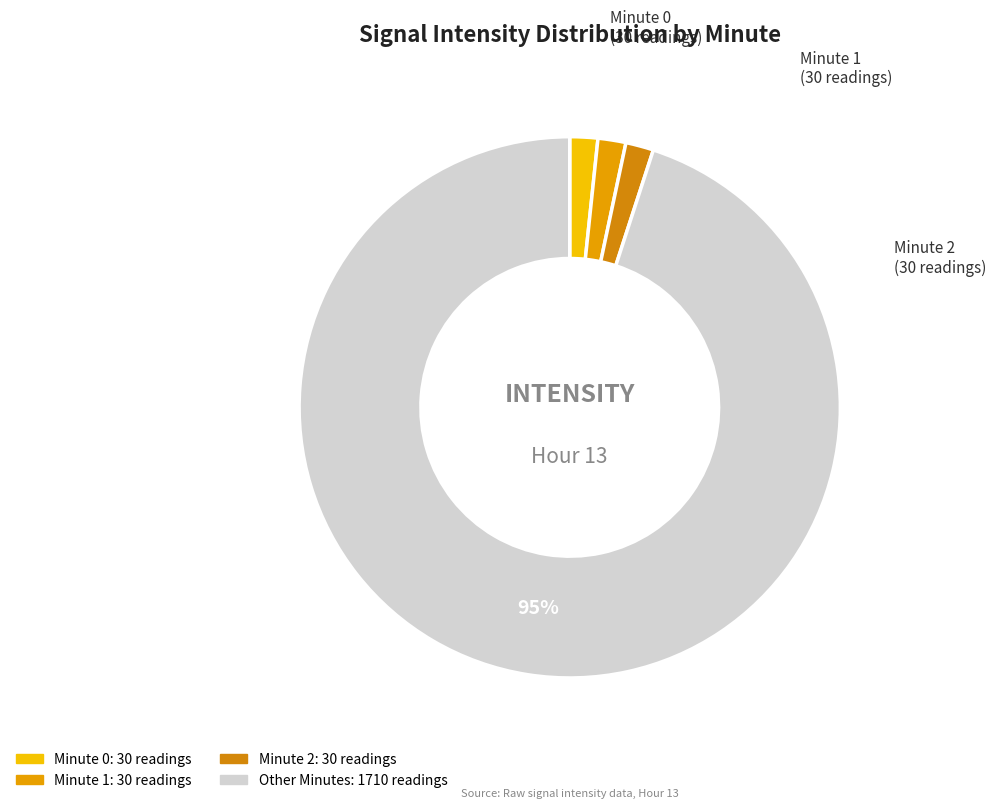

How many slices are in this pie chart?

4